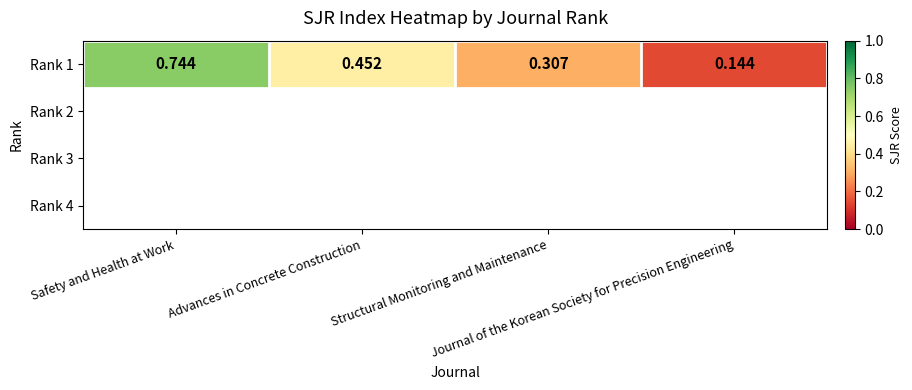

Read the value at Safety and Health at Work.

0.7